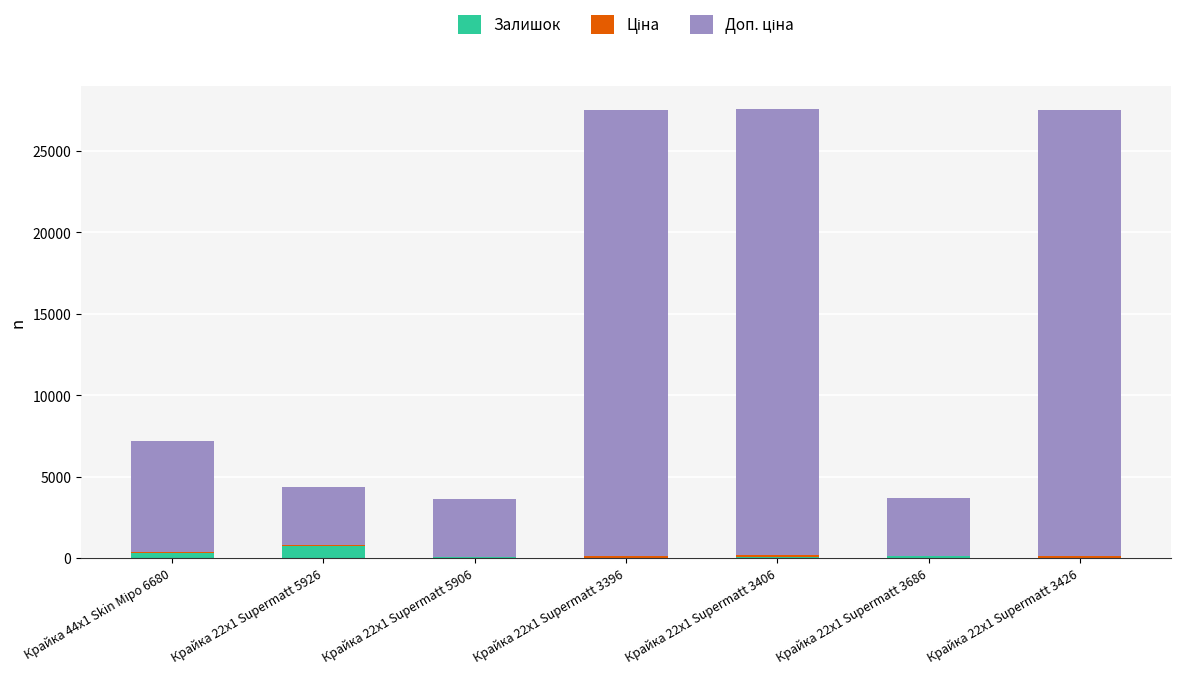

The Залишок series shows 71.0 at Крайка 22x1 Supermatt 5906. True or false?

True